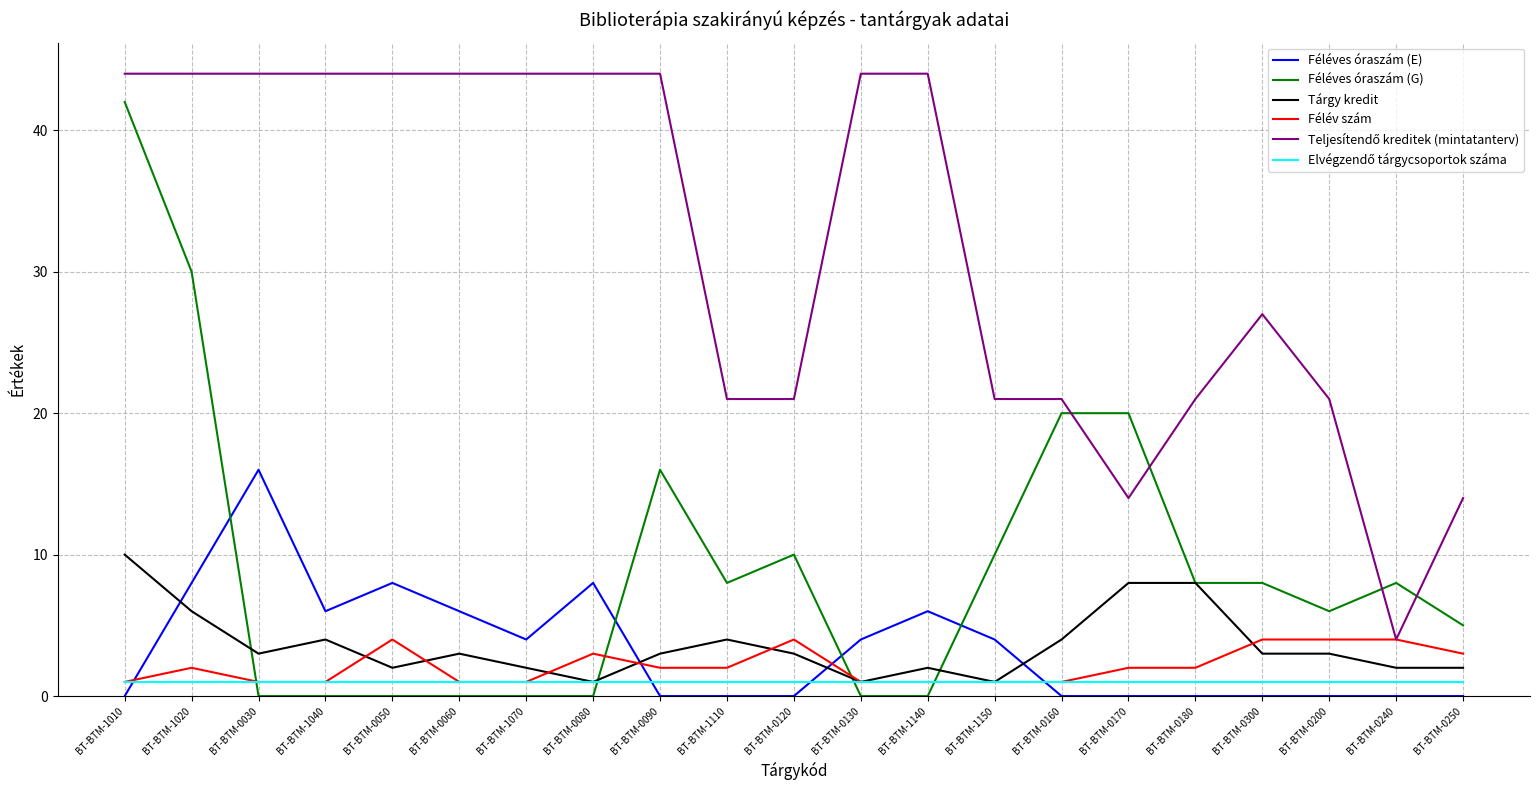

How many values in the Féléves óraszám (G) series are below 8?

10